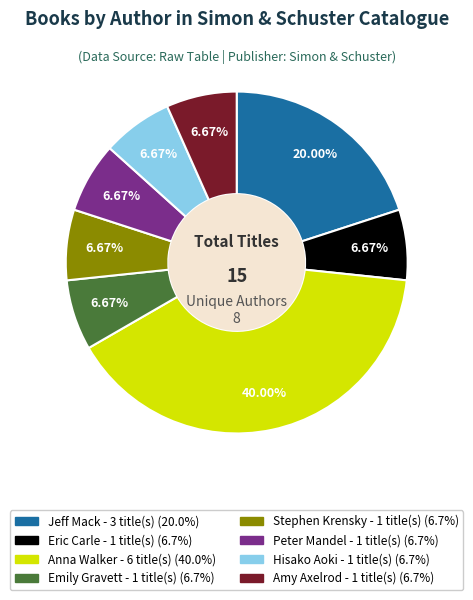

Is there a majority slice in this chart?

No